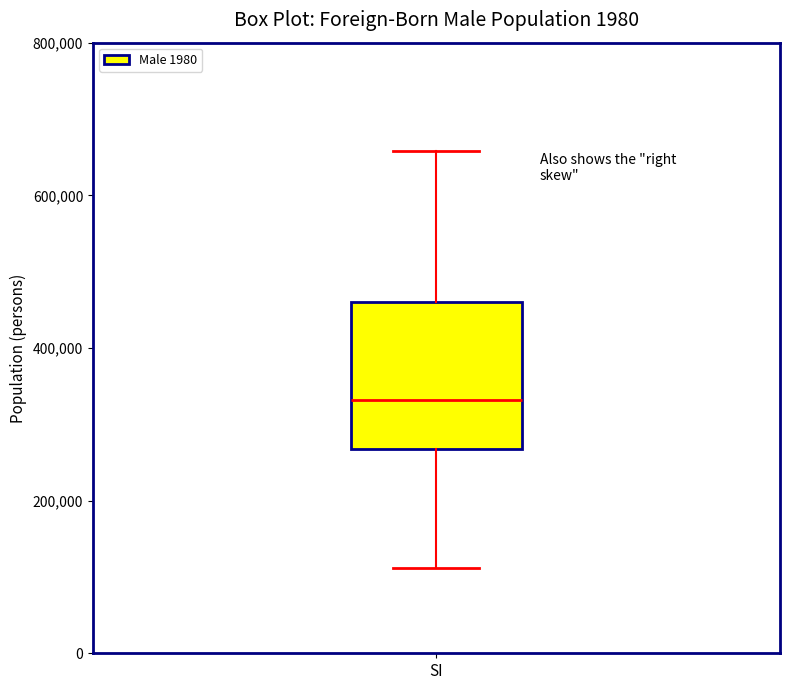

Transcribe this box plot: give where the median line is, the range the box spans, and where the two whiskers end, as read against the y-axis. The values are not printed on the chart, so give them approximately, as read against the axis.

median 340000, box 260000 to 460000, whiskers 120000 to 660000